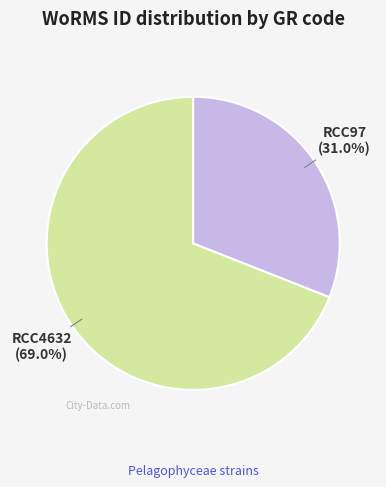

The RCC97 slice represents 31% of the pie. True or false?

True